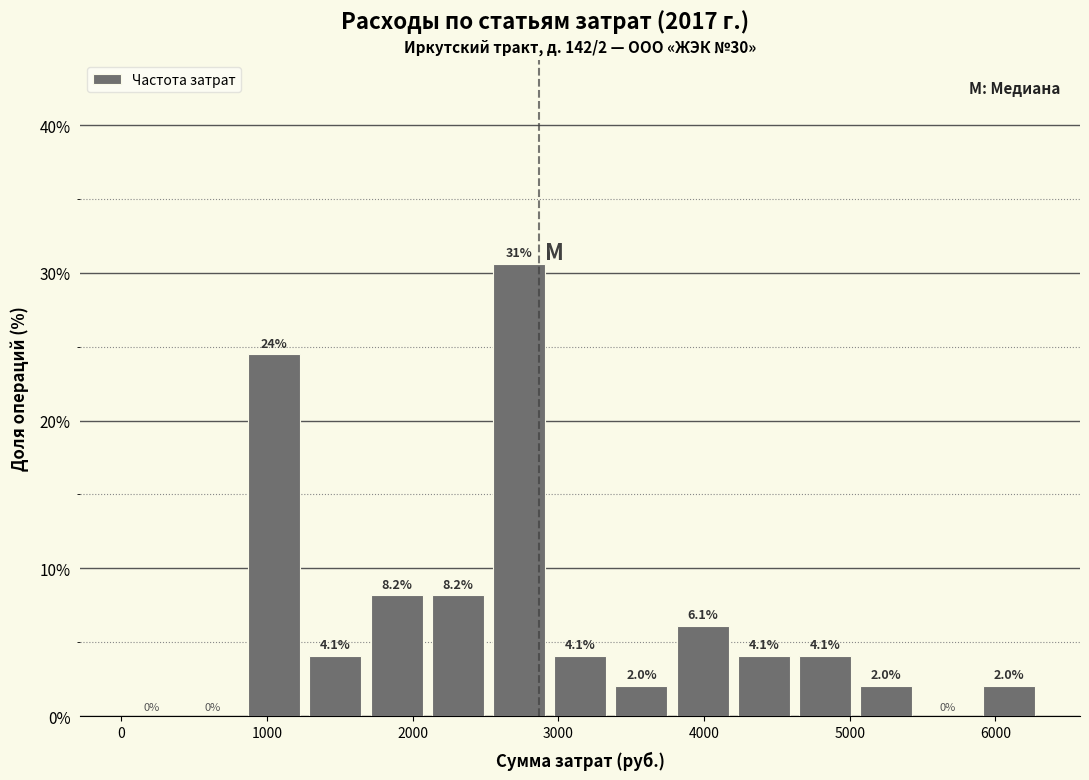

Which range on the x-axis has the tallest bar?

2520 to 2940